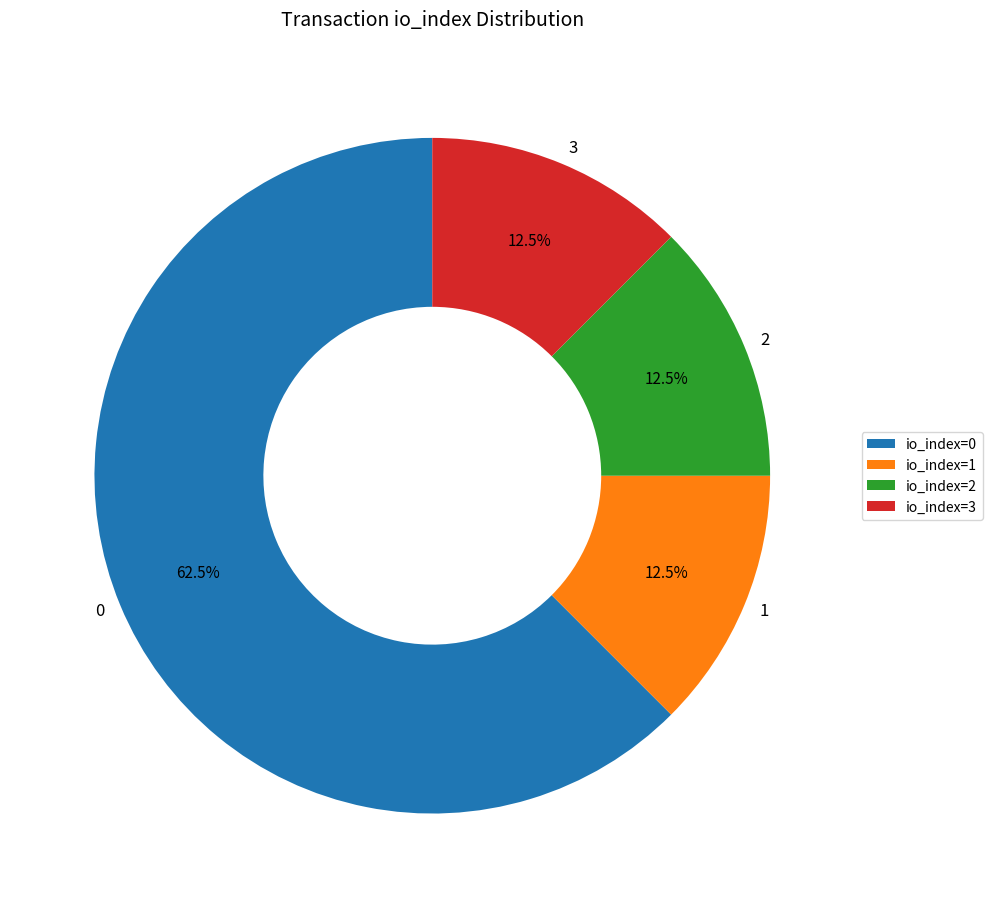

Count the number of slices in the pie.

4